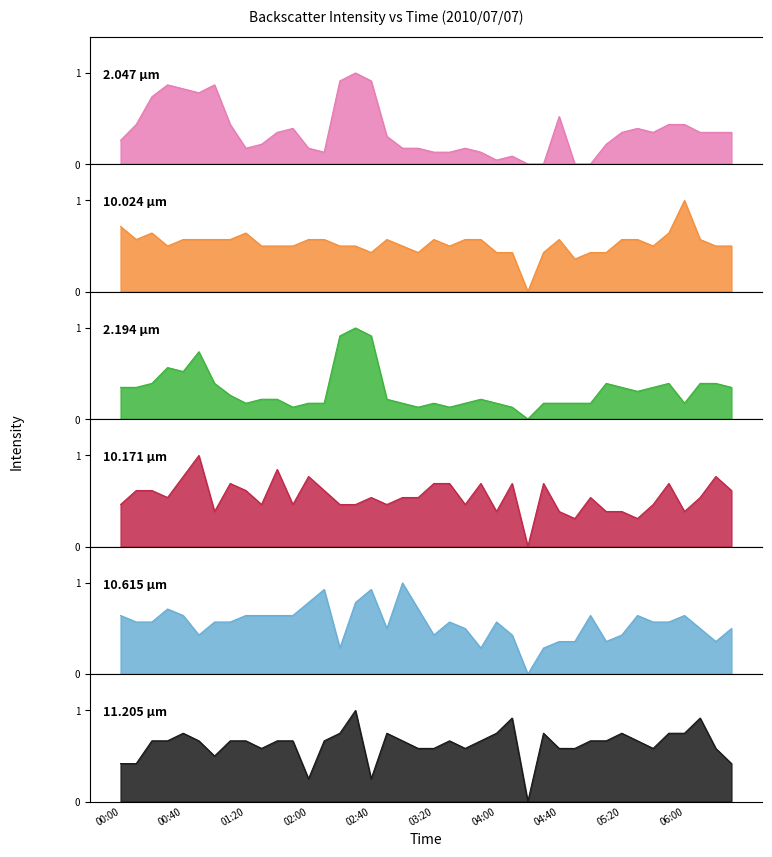

List the labels in order of 2.047 value, largest first.

02:30, 02:20, 02:40, 00:30, 01:00, 00:40, 00:50, 00:20, 04:40, 00:10, 01:10, 05:50, 06:00, 01:50, 05:30, 01:40, 05:20, 05:40, 06:10, 06:20, 06:30, 02:50, 00:00, 01:30, 05:10, 01:20, 02:00, 03:00, 03:10, 03:40, 02:10, 03:20, 03:30, 03:50, 04:10, 04:00, 04:20, 04:30, 04:50, 05:00